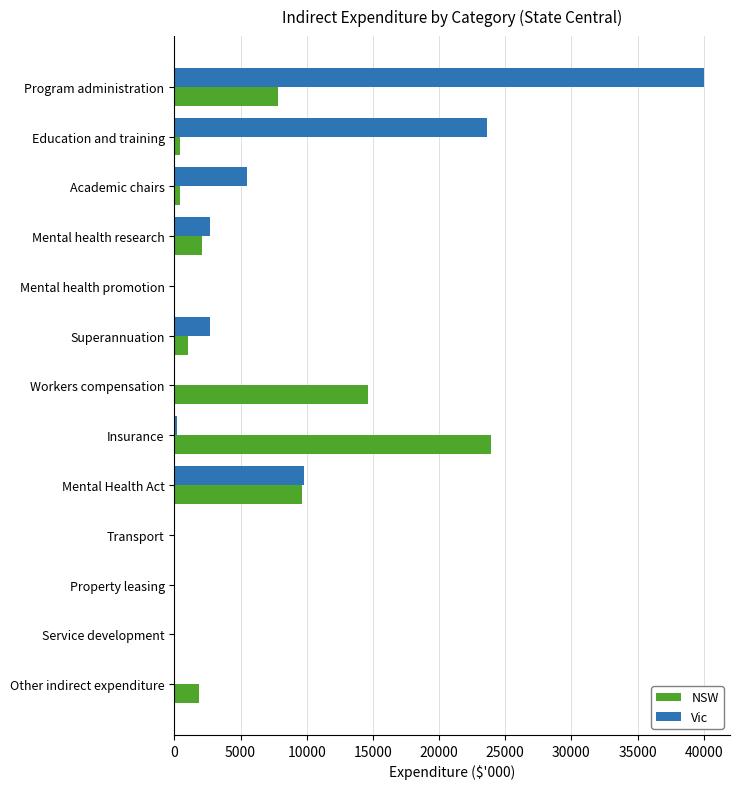

True or false: Vic has a value of 6441.1 at Mental Health Act.

False